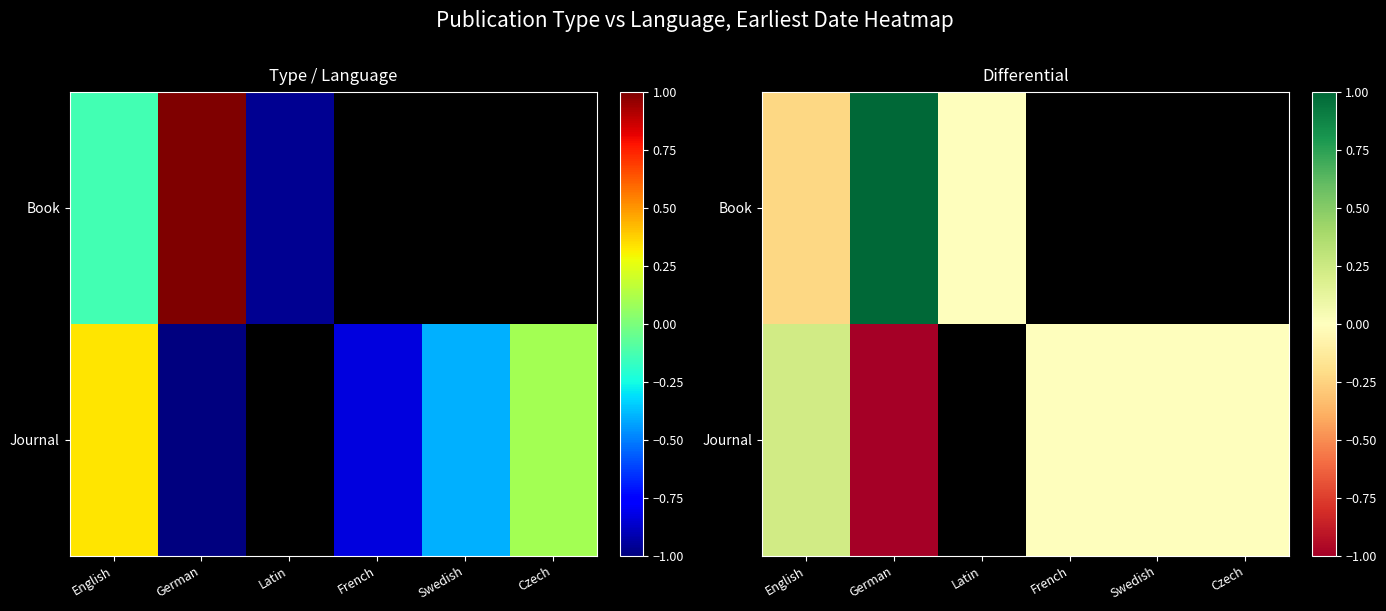

Which label corresponds to the smallest value in the chart?

German